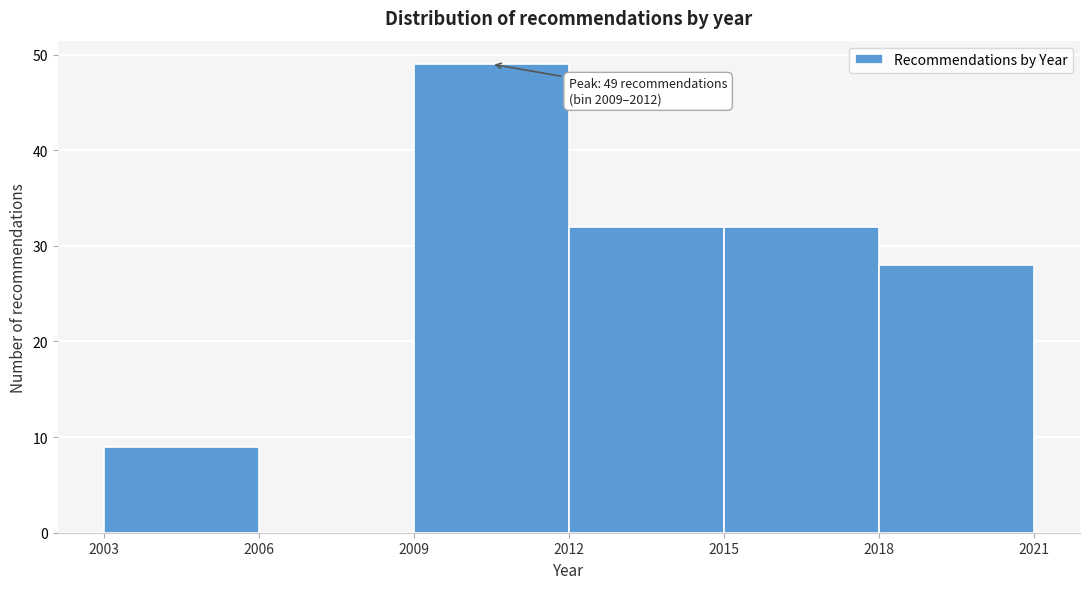

Over which range of the x-axis is the bar tallest?

2009 to 2012